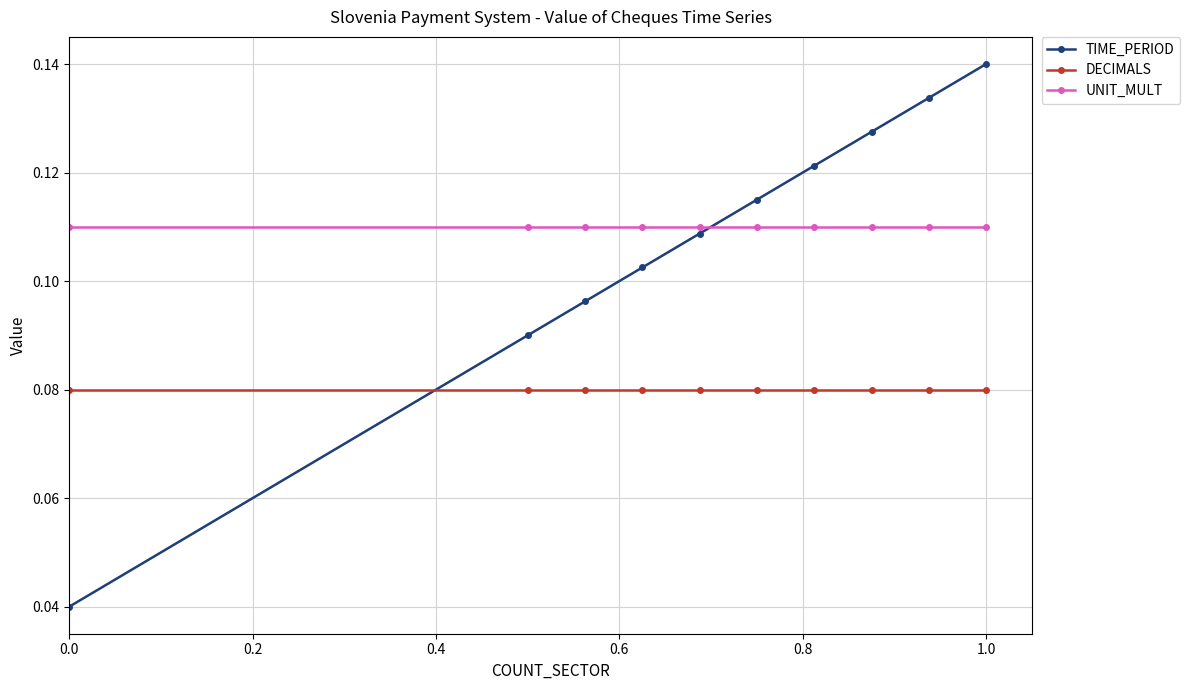

What is the sum of all DECIMALS values?

0.8